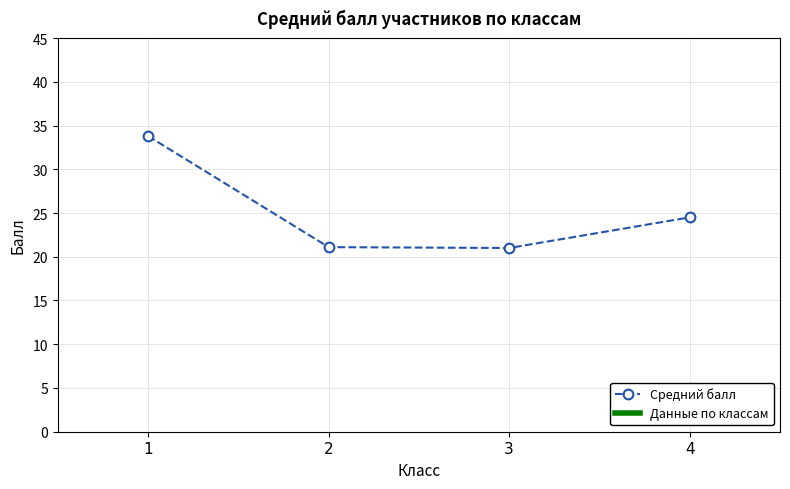

What is the minimum value shown in the chart?

21.0